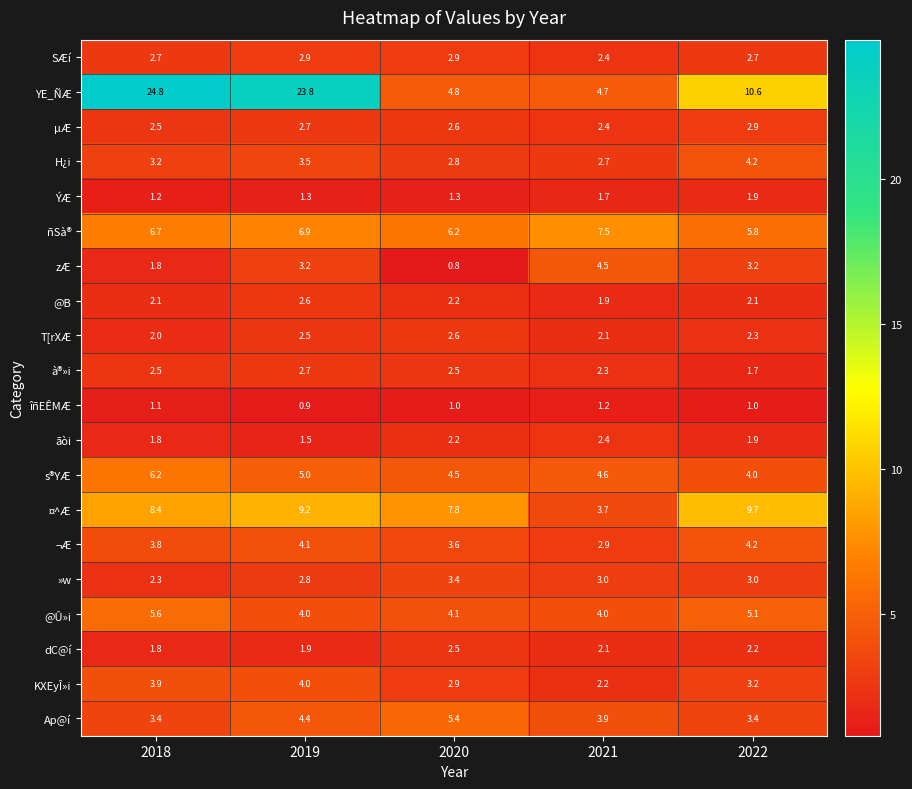

What is the sum of all T[rXÆ values?

11.5